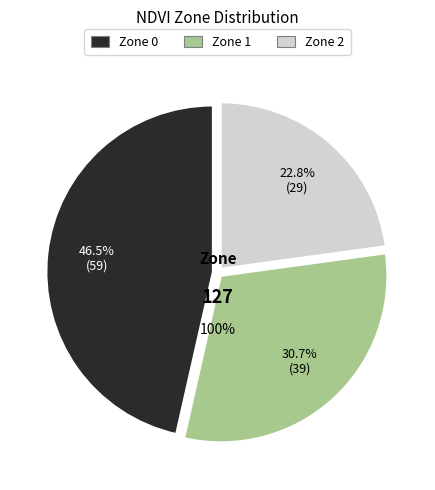

Which category has the biggest portion of the pie?

Zone 0